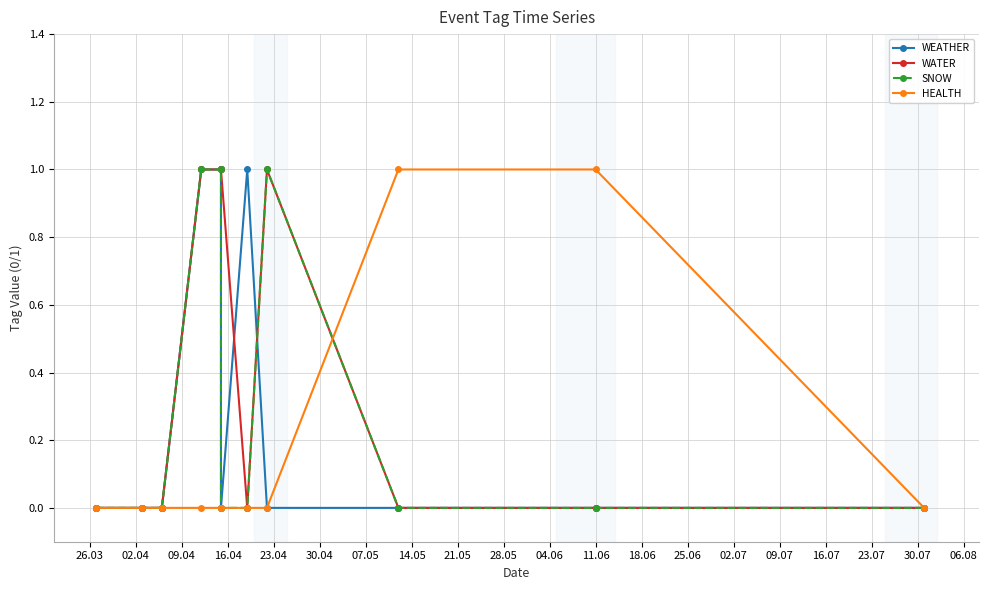

The WATER series shows 0 at 07.05. True or false?

True